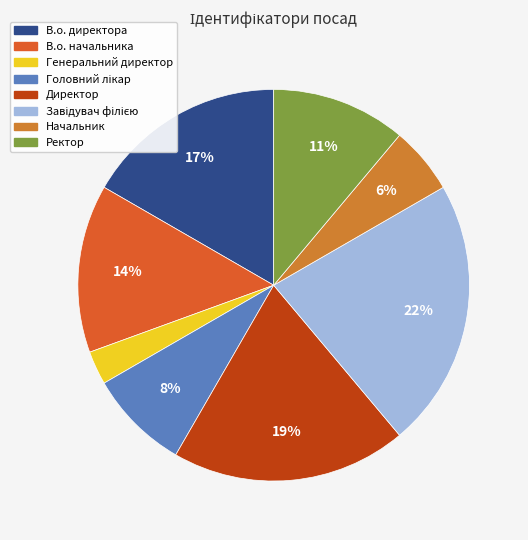

Is there any slice that represents more than half of the pie?

No